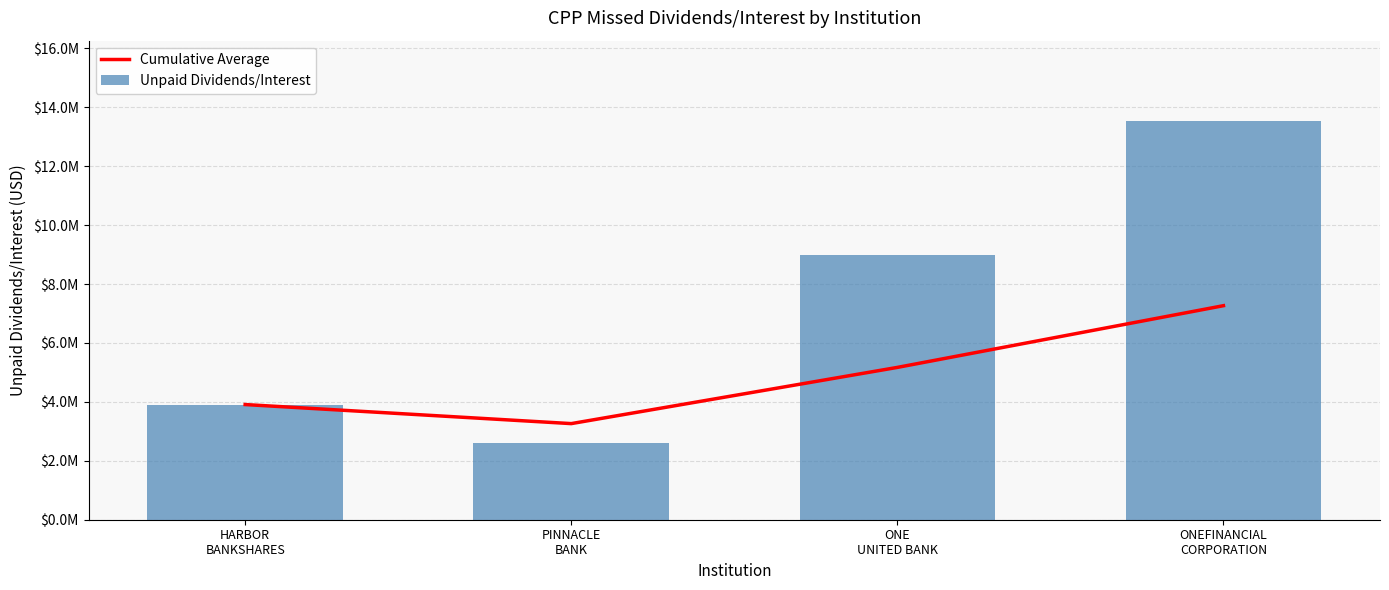

Is the value of Unpaid Dividends/Interest at ONEFINANCIAL
CORPORATION greater than the value of Cumulative Average at ONE
UNITED BANK?

Yes